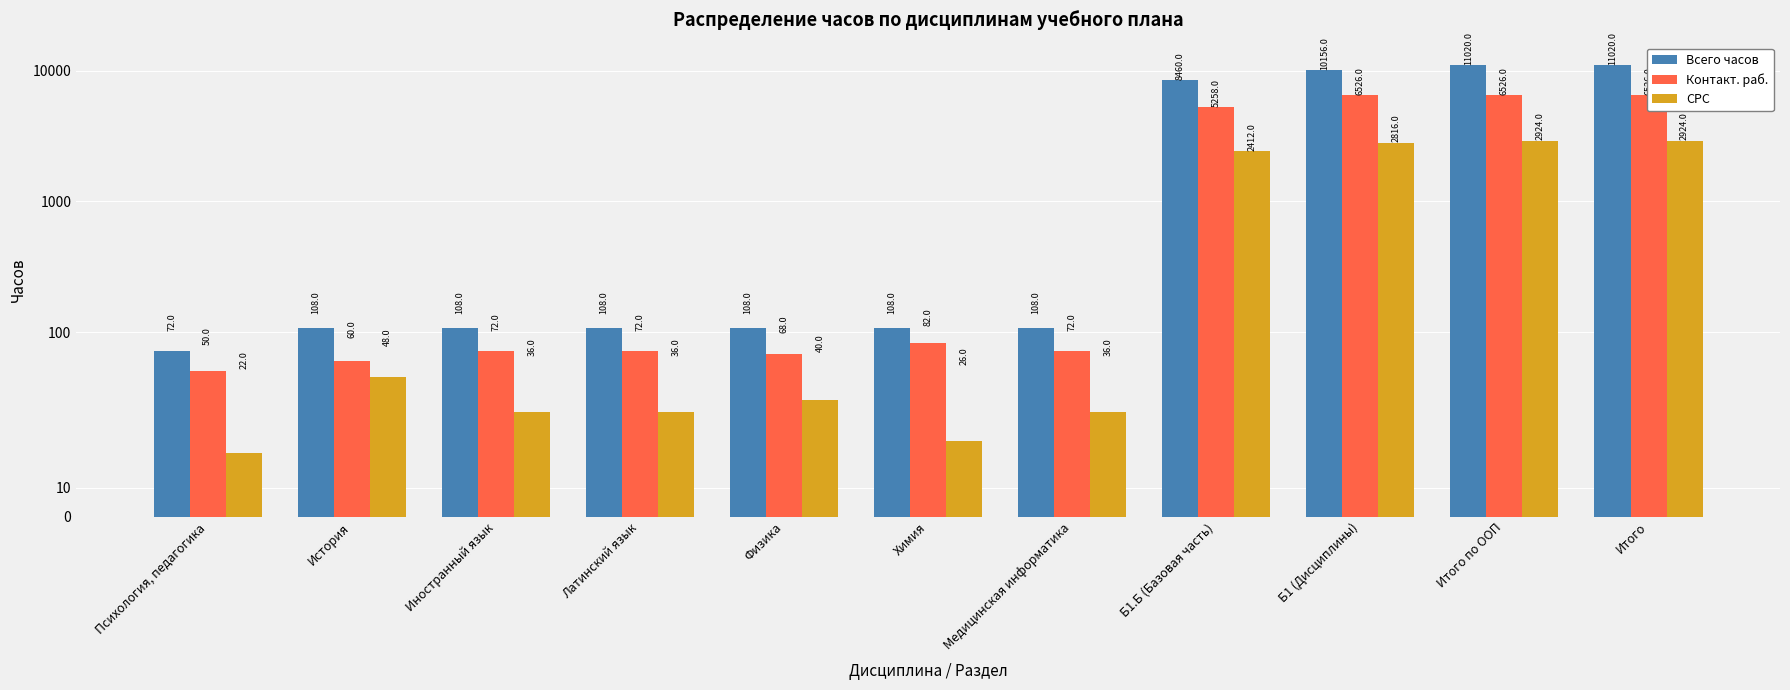

What is the lowest value of the СРС series?

22